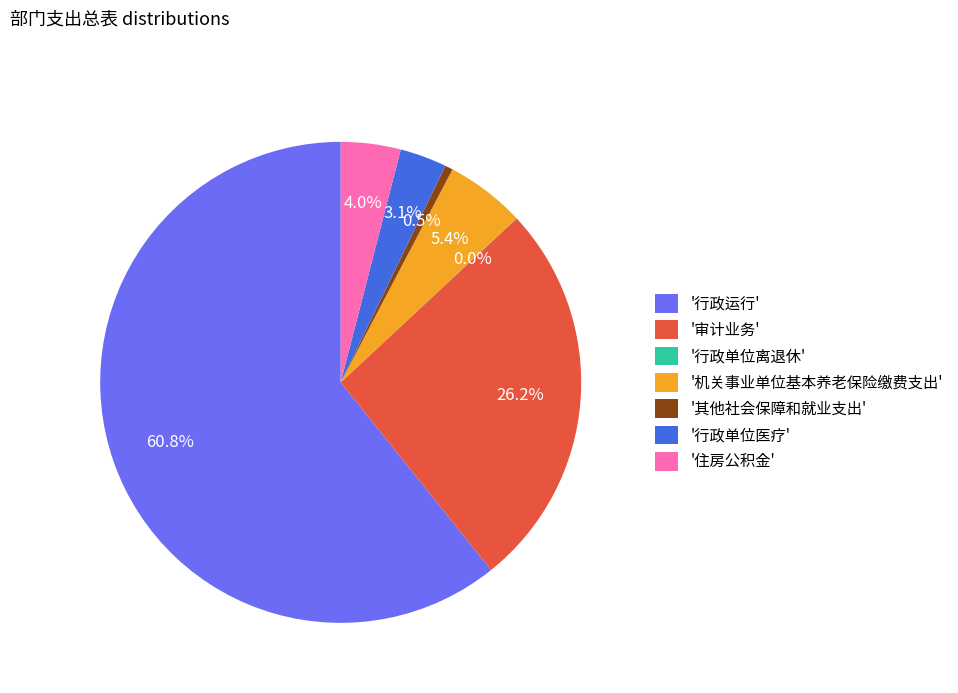

Is there a majority slice in this chart?

Yes